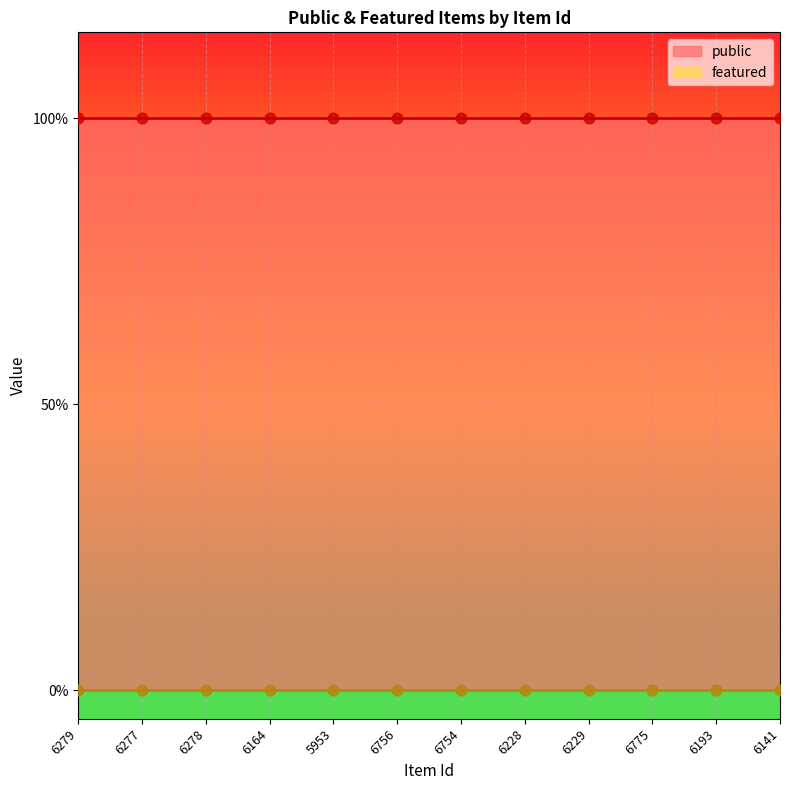

At which category is the sum across all series the highest?

6279